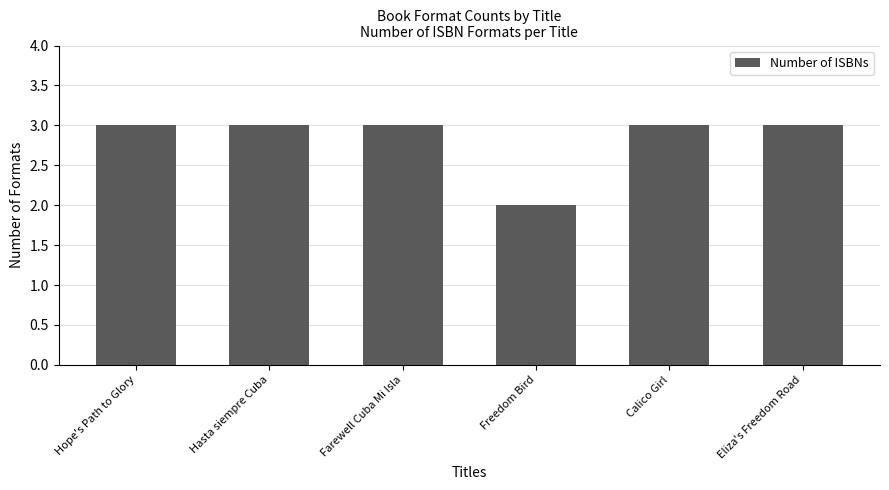

Is it true that the value at Hope's Path to Glory is 1?

False